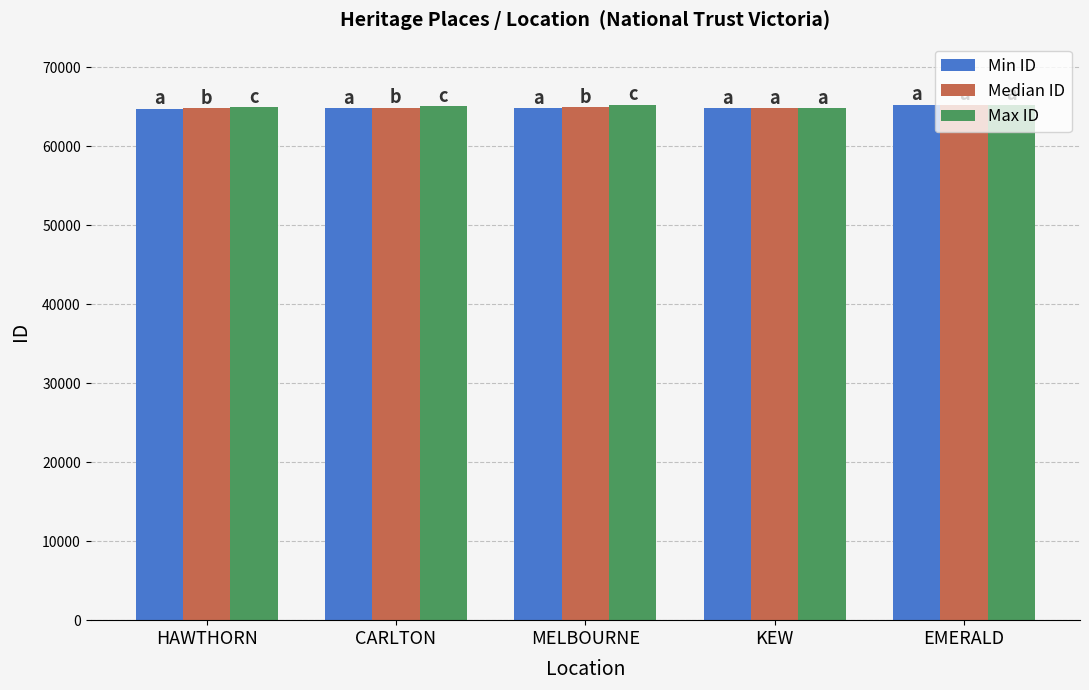

What is the average value of the Max ID series?

65095